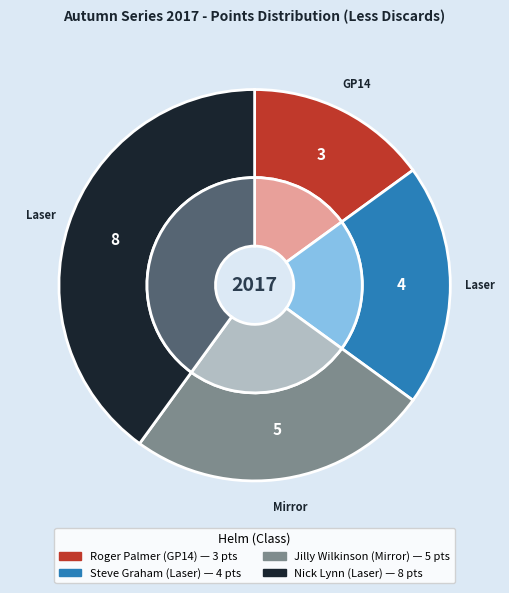

The Nick Lynn (Laser) slice represents 40% of the pie. True or false?

True